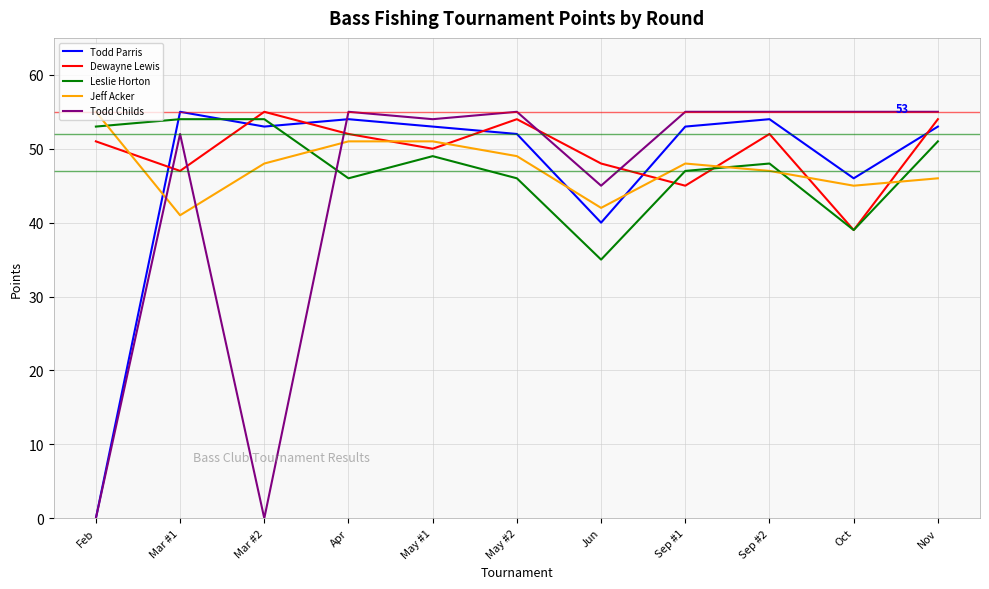

What are all the series names shown in the legend?

Todd Parris, Dewayne Lewis, Leslie Horton, Jeff Acker, Todd Childs